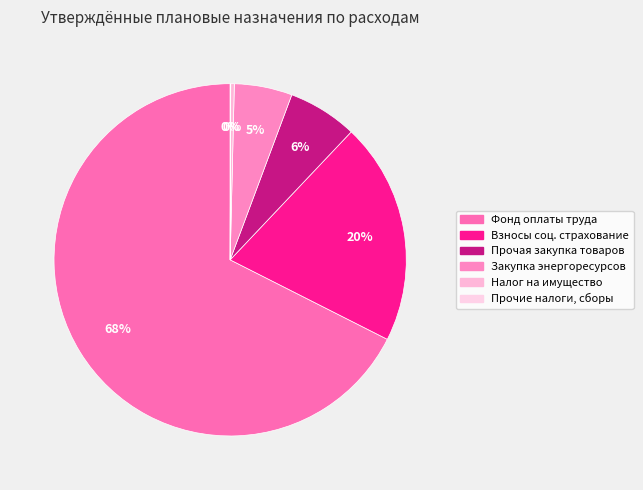

Count the number of slices in the pie.

6